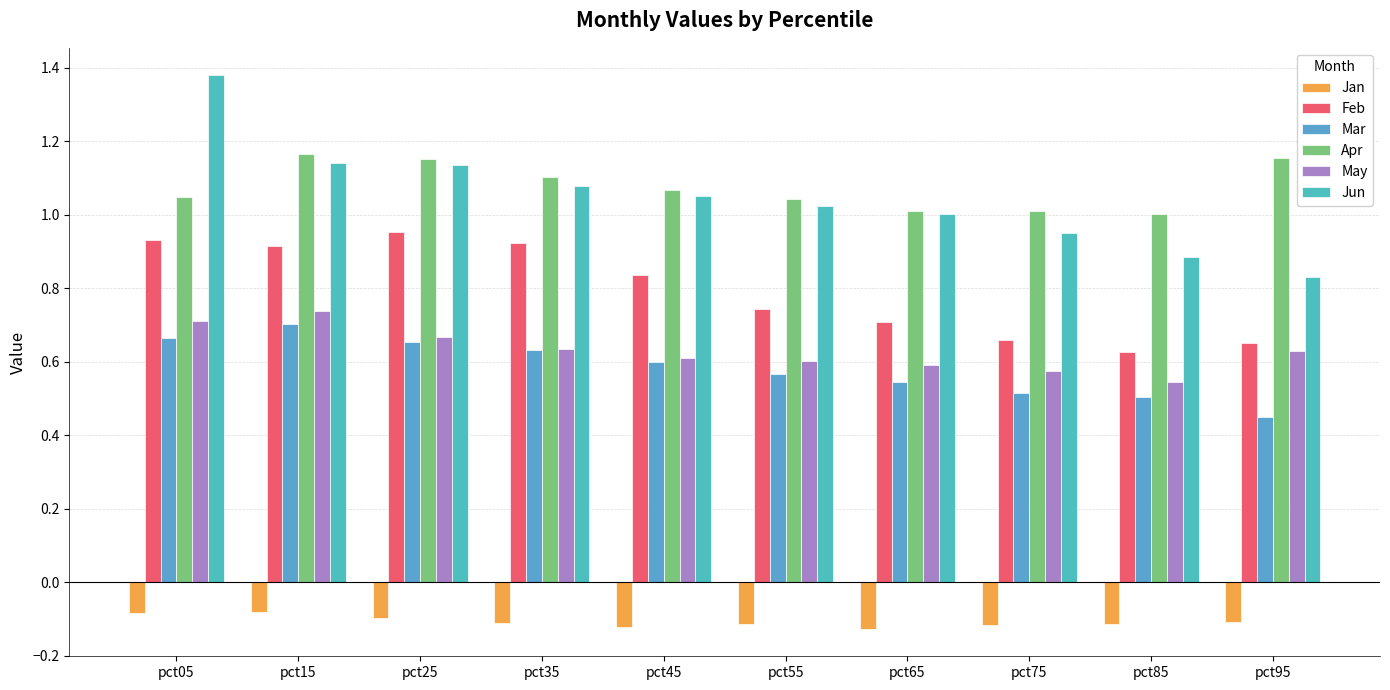

How many groups of bars are there?

10